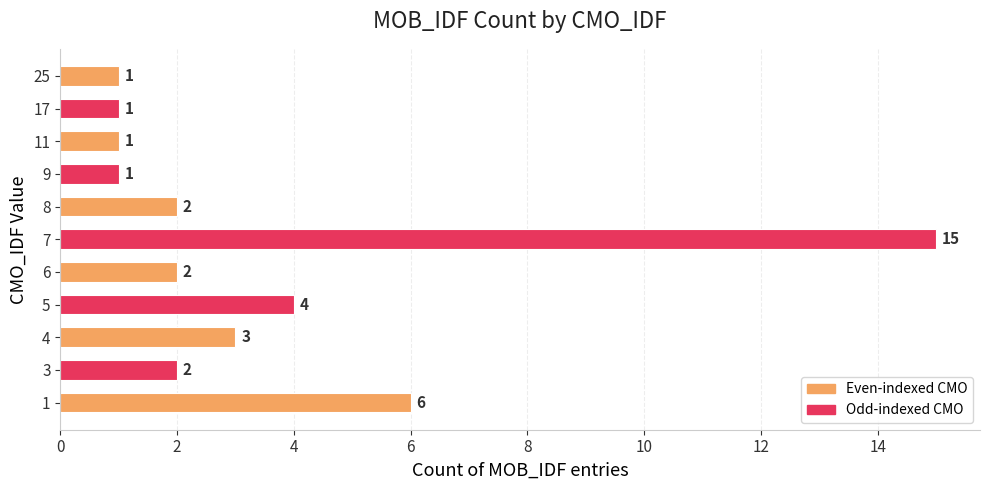

Count the number of data series in this chart.

1